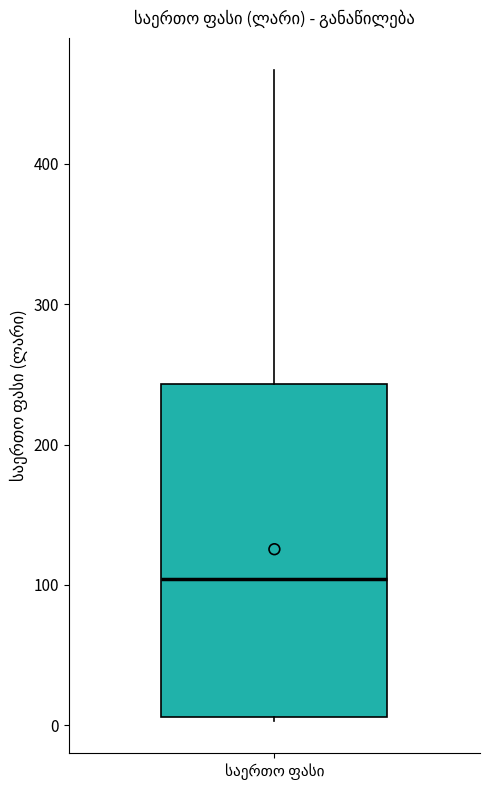

Transcribe this box plot: give where the median line is, the range the box spans, and where the two whiskers end, as read against the y-axis. The values are not printed on the chart, so give them approximately, as read against the axis.

median 100, box 10 to 240, whiskers 0 to 470